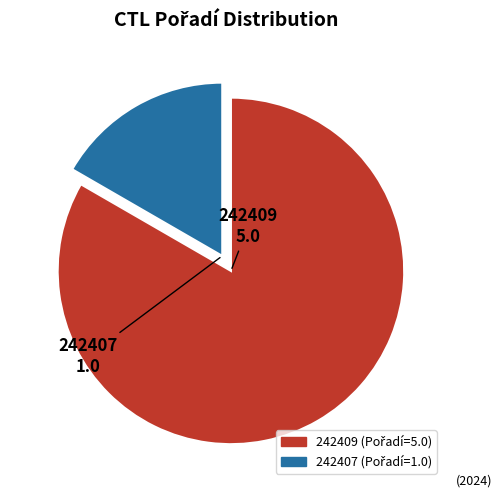

Combined, do 242407 and 242409 account for over 50%?

Yes